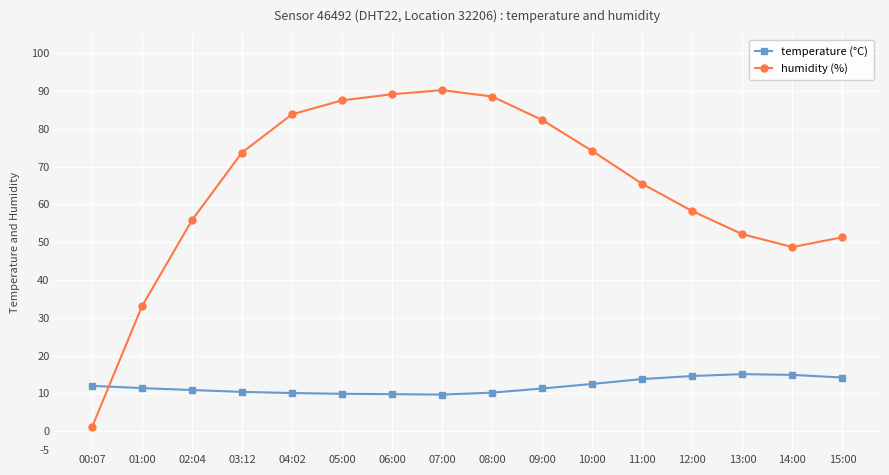

What is the total value across all series at 07:00?

99.9